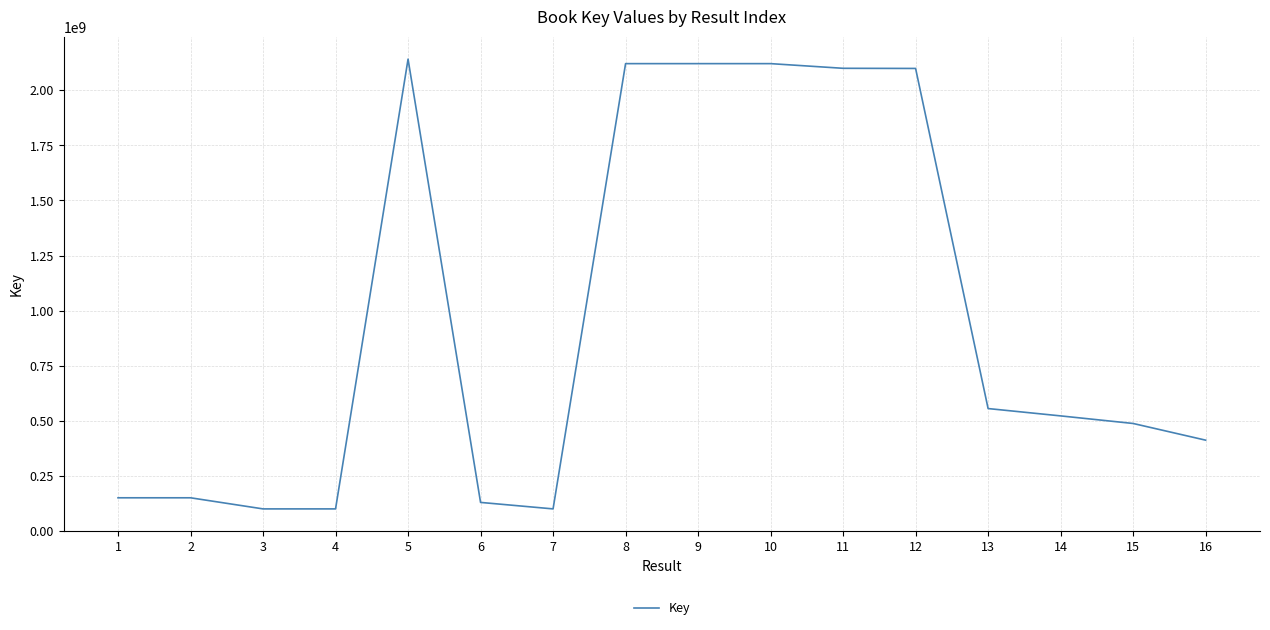

What is the difference between the maximum and minimum values?

2040028634